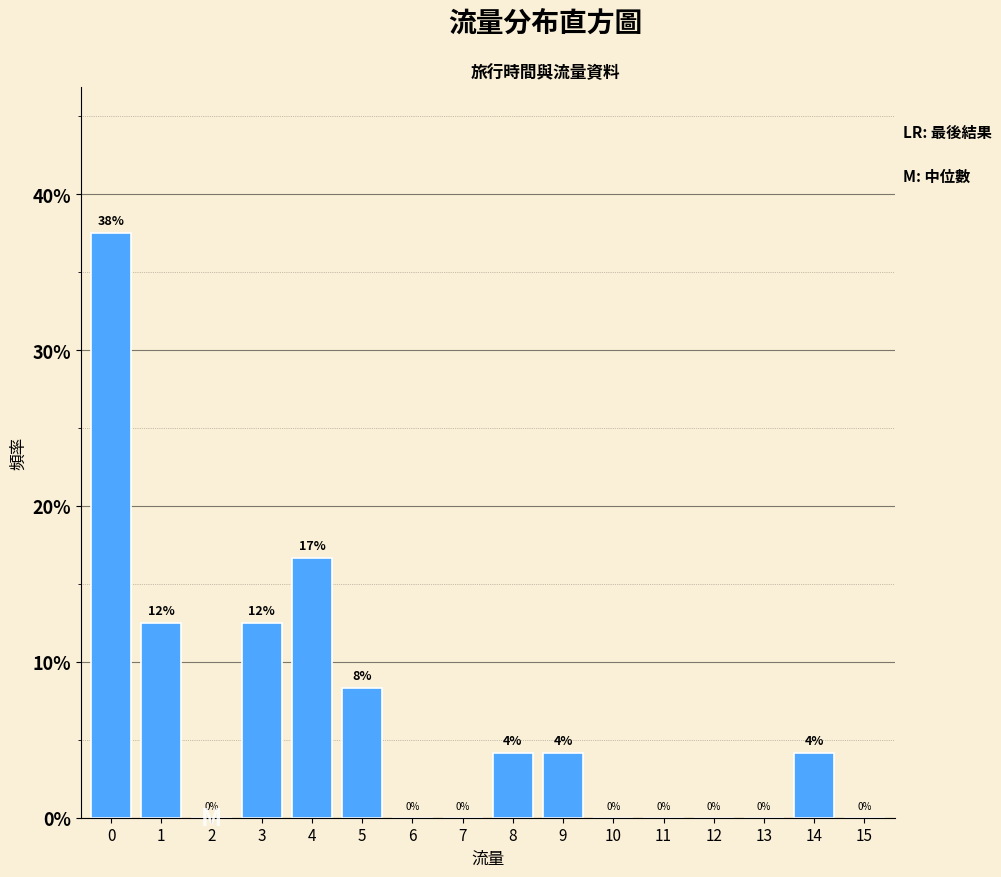

What is the maximum value shown in the chart?

37.5